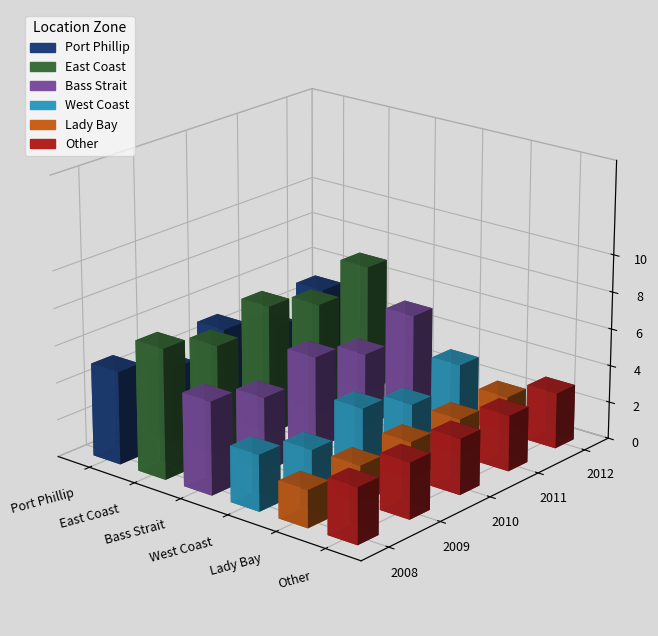

What is the smallest value displayed?

1